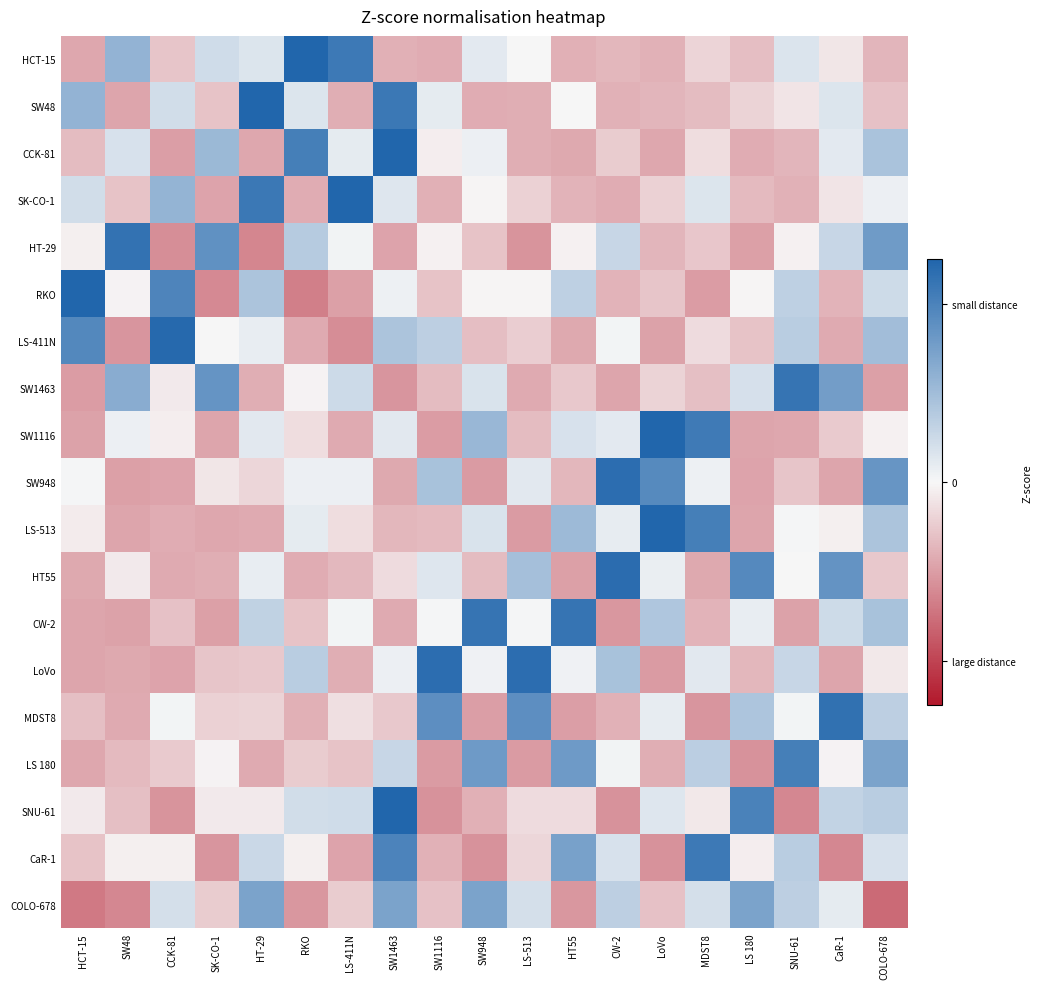

Reading left to right, what are all the values shown in this chart?

HCT-15: HCT-15=-0.9	SW48=1.2	CCK-81=-0.6	SK-CO-1=0.5	HT-29=0.3	RKO=2.7	LS-411N=2.2	SW1463=-0.8	SW1116=-0.8	SW948=0.2	LS-513=-0.0	HT55=-0.8	CW-2=-0.7	LoVo=-0.8	MDST8=-0.4	LS 180=-0.6	SNU-61=0.3	CaR-1=-0.2	COLO-678=-0.7
SW48: HCT-15=1.2	SW48=-0.9	CCK-81=0.4	SK-CO-1=-0.6	HT-29=2.7	RKO=0.3	LS-411N=-0.8	SW1463=2.2	SW1116=0.2	SW948=-0.8	LS-513=-0.8	HT55=-0.0	CW-2=-0.8	LoVo=-0.7	MDST8=-0.7	LS 180=-0.4	SNU-61=-0.2	CaR-1=0.3	COLO-678=-0.6
CCK-81: HCT-15=-0.7	SW48=0.4	CCK-81=-1.0	SK-CO-1=1.1	HT-29=-0.9	RKO=2.1	LS-411N=0.2	SW1463=2.6	SW1116=-0.1	SW948=0.1	LS-513=-0.8	HT55=-0.9	CW-2=-0.5	LoVo=-0.9	MDST8=-0.3	LS 180=-0.8	SNU-61=-0.7	CaR-1=0.2	COLO-678=0.9
SK-CO-1: HCT-15=0.4	SW48=-0.6	CCK-81=1.2	SK-CO-1=-0.9	HT-29=2.2	RKO=-0.8	LS-411N=2.7	SW1463=0.3	SW1116=-0.8	SW948=-0.0	LS-513=-0.4	HT55=-0.7	CW-2=-0.8	LoVo=-0.4	MDST8=0.3	LS 180=-0.7	SNU-61=-0.8	CaR-1=-0.2	COLO-678=0.1
HT-29: HCT-15=-0.1	SW48=2.3	CCK-81=-1.2	SK-CO-1=1.8	HT-29=-1.3	RKO=0.8	LS-411N=0.1	SW1463=-0.9	SW1116=-0.1	SW948=-0.6	LS-513=-1.1	HT55=-0.1	CW-2=0.6	LoVo=-0.7	MDST8=-0.5	LS 180=-1.0	SNU-61=-0.1	CaR-1=0.6	COLO-678=1.6
RKO: HCT-15=2.5	SW48=-0.0	CCK-81=2.0	SK-CO-1=-1.2	HT-29=0.9	RKO=-1.3	LS-411N=-1.0	SW1463=0.1	SW1116=-0.6	SW948=-0.0	LS-513=-0.0	HT55=0.7	CW-2=-0.7	LoVo=-0.6	MDST8=-1.0	LS 180=-0.0	SNU-61=0.7	CaR-1=-0.7	COLO-678=0.5
LS-411N: HCT-15=1.9	SW48=-1.1	CCK-81=2.4	SK-CO-1=0.0	HT-29=0.2	RKO=-0.8	LS-411N=-1.2	SW1463=0.9	SW1116=0.7	SW948=-0.6	LS-513=-0.5	HT55=-0.9	CW-2=0.0	LoVo=-1.0	MDST8=-0.3	LS 180=-0.6	SNU-61=0.7	CaR-1=-0.9	COLO-678=1.0
SW1463: HCT-15=-1.0	SW48=1.3	CCK-81=-0.2	SK-CO-1=1.7	HT-29=-0.8	RKO=-0.0	LS-411N=0.5	SW1463=-1.1	SW1116=-0.7	SW948=0.3	LS-513=-0.8	HT55=-0.5	CW-2=-0.9	LoVo=-0.4	MDST8=-0.6	LS 180=0.4	SNU-61=2.2	CaR-1=1.5	COLO-678=-1.0
SW1116: HCT-15=-0.9	SW48=0.1	CCK-81=-0.1	SK-CO-1=-0.9	HT-29=0.2	RKO=-0.3	LS-411N=-0.8	SW1463=0.2	SW1116=-1.0	SW948=1.1	LS-513=-0.7	HT55=0.4	CW-2=0.2	LoVo=2.7	MDST8=2.1	LS 180=-0.9	SNU-61=-0.9	CaR-1=-0.5	COLO-678=-0.1
SW948: HCT-15=0.0	SW48=-1.0	CCK-81=-0.9	SK-CO-1=-0.2	HT-29=-0.4	RKO=0.1	LS-411N=0.1	SW1463=-0.9	SW1116=0.9	SW948=-1.0	LS-513=0.2	HT55=-0.7	CW-2=2.4	LoVo=1.9	MDST8=0.1	LS 180=-0.9	SNU-61=-0.5	CaR-1=-0.9	COLO-678=1.7
LS-513: HCT-15=-0.1	SW48=-0.9	CCK-81=-0.8	SK-CO-1=-0.9	HT-29=-0.9	RKO=0.2	LS-411N=-0.3	SW1463=-0.7	SW1116=-0.7	SW948=0.3	LS-513=-1.0	HT55=1.0	CW-2=0.2	LoVo=2.6	MDST8=2.1	LS 180=-0.9	SNU-61=0.0	CaR-1=-0.1	COLO-678=0.9
HT55: HCT-15=-0.9	SW48=-0.1	CCK-81=-0.9	SK-CO-1=-0.8	HT-29=0.2	RKO=-0.8	LS-411N=-0.7	SW1463=-0.3	SW1116=0.3	SW948=-0.7	LS-513=0.9	HT55=-1.0	CW-2=2.4	LoVo=0.1	MDST8=-0.9	LS 180=1.9	SNU-61=0.0	CaR-1=1.7	COLO-678=-0.5
CW-2: HCT-15=-0.9	SW48=-1.0	CCK-81=-0.6	SK-CO-1=-1.0	HT-29=0.6	RKO=-0.6	LS-411N=0.1	SW1463=-0.9	SW1116=0.0	SW948=2.2	LS-513=0.0	HT55=2.2	CW-2=-1.1	LoVo=0.8	MDST8=-0.8	LS 180=0.2	SNU-61=-1.0	CaR-1=0.5	COLO-678=0.9
LoVo: HCT-15=-0.9	SW48=-0.9	CCK-81=-0.9	SK-CO-1=-0.6	HT-29=-0.5	RKO=0.7	LS-411N=-0.8	SW1463=0.1	SW1116=2.4	SW948=0.1	LS-513=2.4	HT55=0.1	CW-2=0.9	LoVo=-1.0	MDST8=0.2	LS 180=-0.7	SNU-61=0.6	CaR-1=-0.9	COLO-678=-0.2
MDST8: HCT-15=-0.6	SW48=-0.8	CCK-81=0.1	SK-CO-1=-0.4	HT-29=-0.4	RKO=-0.8	LS-411N=-0.3	SW1463=-0.5	SW1116=1.8	SW948=-1.0	LS-513=1.8	HT55=-1.0	CW-2=-0.8	LoVo=0.2	MDST8=-1.1	LS 180=0.8	SNU-61=0.0	CaR-1=2.3	COLO-678=0.7
LS 180: HCT-15=-0.9	SW48=-0.7	CCK-81=-0.5	SK-CO-1=-0.0	HT-29=-0.8	RKO=-0.5	LS-411N=-0.6	SW1463=0.6	SW1116=-1.0	SW948=1.6	LS-513=-1.0	HT55=1.6	CW-2=0.1	LoVo=-0.8	MDST8=0.7	LS 180=-1.1	SNU-61=2.1	CaR-1=-0.1	COLO-678=1.4
SNU-61: HCT-15=-0.1	SW48=-0.6	CCK-81=-1.1	SK-CO-1=-0.1	HT-29=-0.1	RKO=0.4	LS-411N=0.5	SW1463=2.7	SW1116=-1.1	SW948=-0.8	LS-513=-0.3	HT55=-0.3	CW-2=-1.1	LoVo=0.3	MDST8=-0.2	LS 180=2.0	SNU-61=-1.2	CaR-1=0.6	COLO-678=0.7
CaR-1: HCT-15=-0.6	SW48=-0.1	CCK-81=-0.1	SK-CO-1=-1.1	HT-29=0.5	RKO=-0.1	LS-411N=-0.9	SW1463=2.0	SW1116=-0.8	SW948=-1.1	LS-513=-0.4	HT55=1.5	CW-2=0.4	LoVo=-1.1	MDST8=2.2	LS 180=-0.1	SNU-61=0.7	CaR-1=-1.2	COLO-678=0.4
COLO-678: HCT-15=-1.4	SW48=-1.2	CCK-81=0.4	SK-CO-1=-0.5	HT-29=1.4	RKO=-1.1	LS-411N=-0.5	SW1463=1.4	SW1116=-0.6	SW948=1.4	LS-513=0.4	HT55=-1.1	CW-2=0.7	LoVo=-0.6	MDST8=0.4	LS 180=1.4	SNU-61=0.7	CaR-1=0.2	COLO-678=-1.6